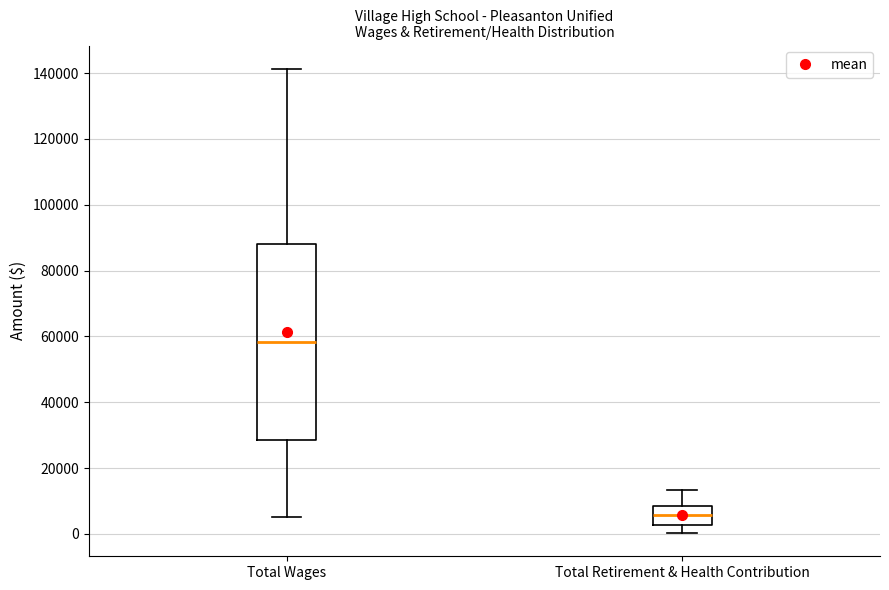

Reading left to right, read every box against the y-axis: the position of its median line, the range the box covers, and the ends of its whiskers. The values are not printed on the chart, so give them approximately, as read against the axis.

Total Wages: median 58000, box 28000 to 88000, whiskers 6000 to 142000
Total Retirement & Health Contribution: median 6000, box 2000 to 8000, whiskers 0 to 14000